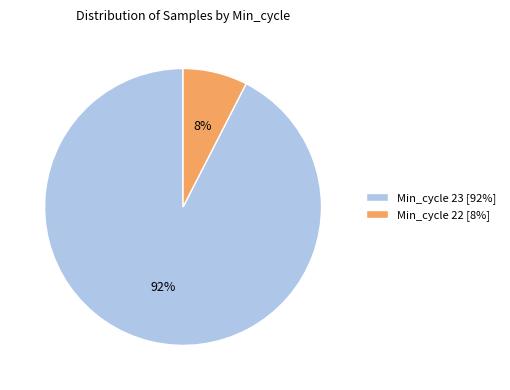

Combined, do Min_cycle 22 [8%] and Min_cycle 23 [92%] account for over 50%?

Yes